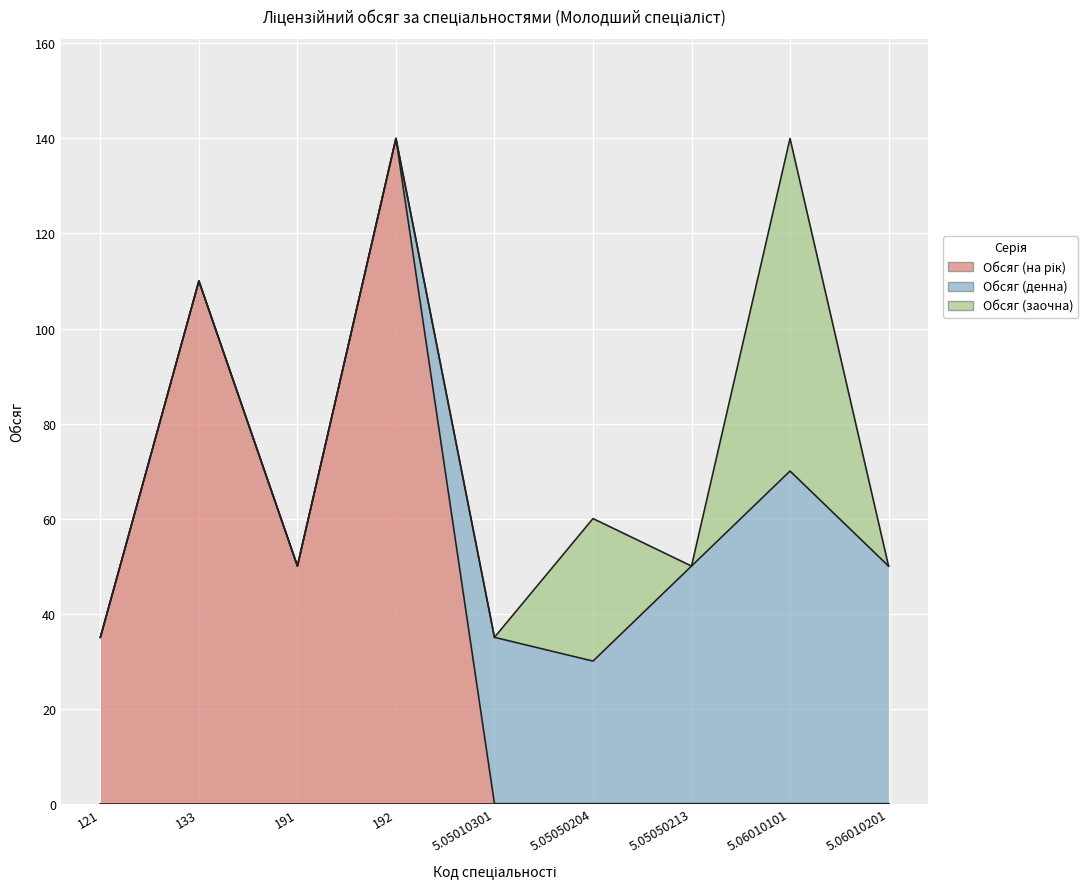

How many times do Обсяг (денна) and Обсяг (на рік) cross each other?

1